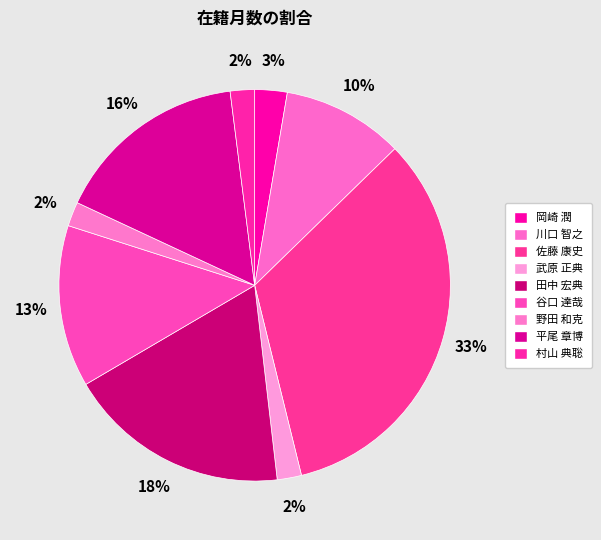

Rank the categories by value from highest to lowest.

佐藤 康史, 田中 宏典, 平尾 章博, 谷口 達哉, 川口 智之, 岡崎 潤, 武原 正典, 野田 和克, 村山 典聡